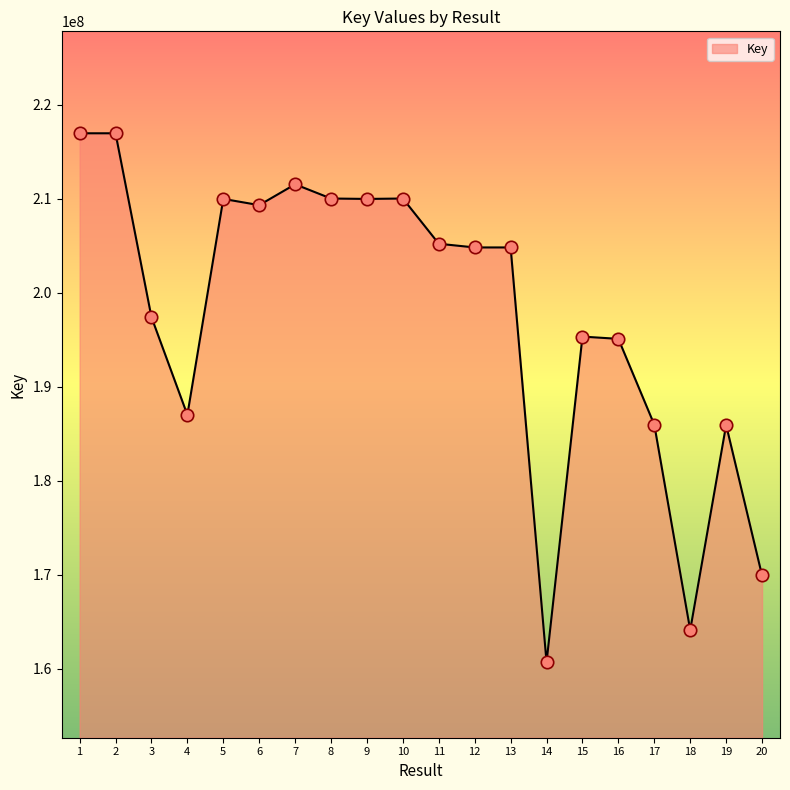

What is the ratio of the value at 14 to the value at 19?

0.9